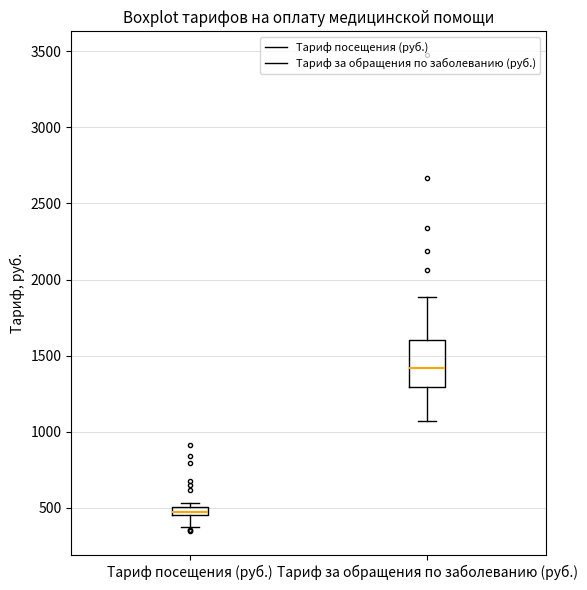

Where is the upper edge of the box for Тариф посещения (руб.) on the y-axis? The values are not printed on the chart, so give them approximately, as read against the axis.

500